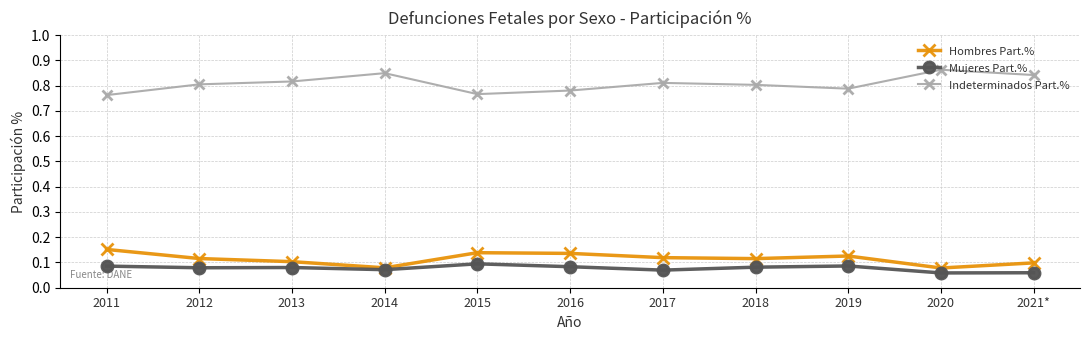

At how many categories does at least one series exceed 0?

11